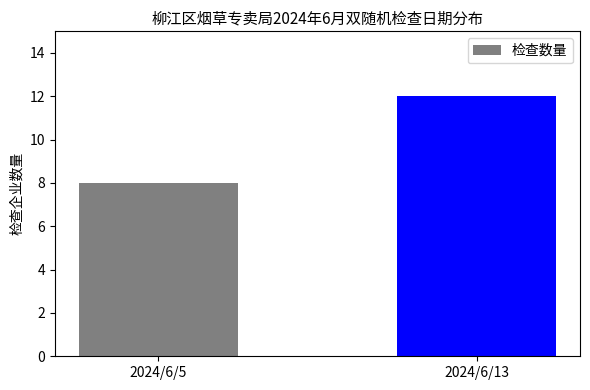

Count the values in the range 8 to 12.

2